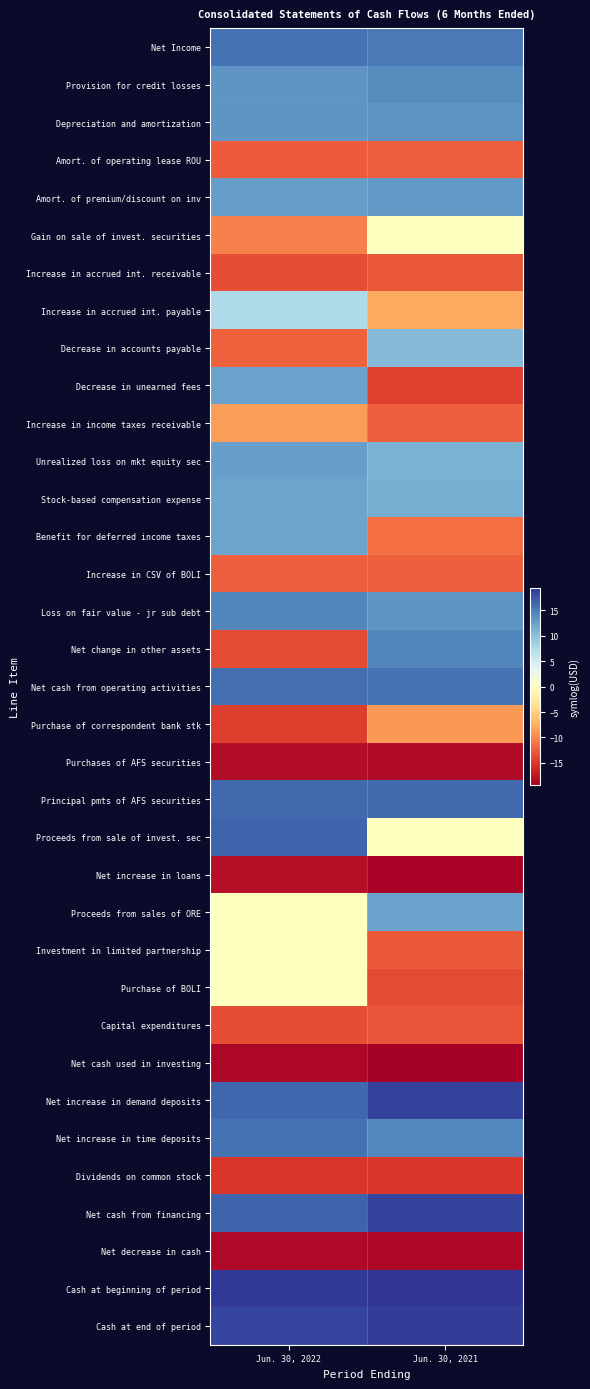

What is the smallest value displayed?

-19.4